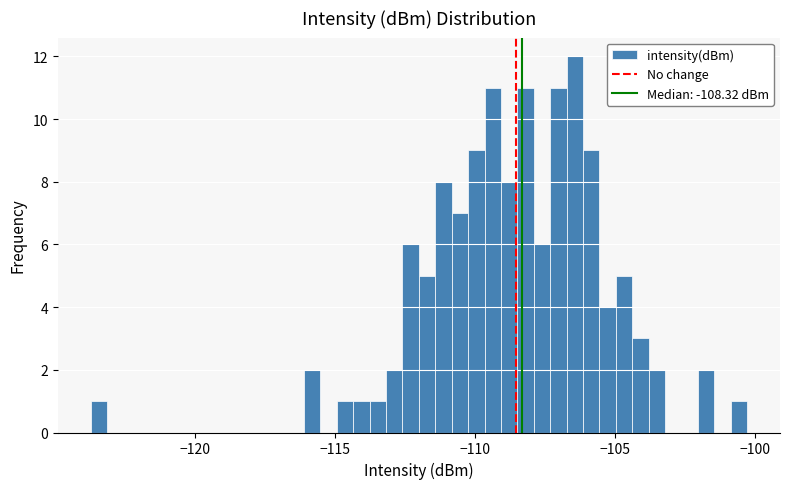

Around what value on the x-axis is the tallest bar? Give the approximate position of its centre, as read against the axis.

-106.5